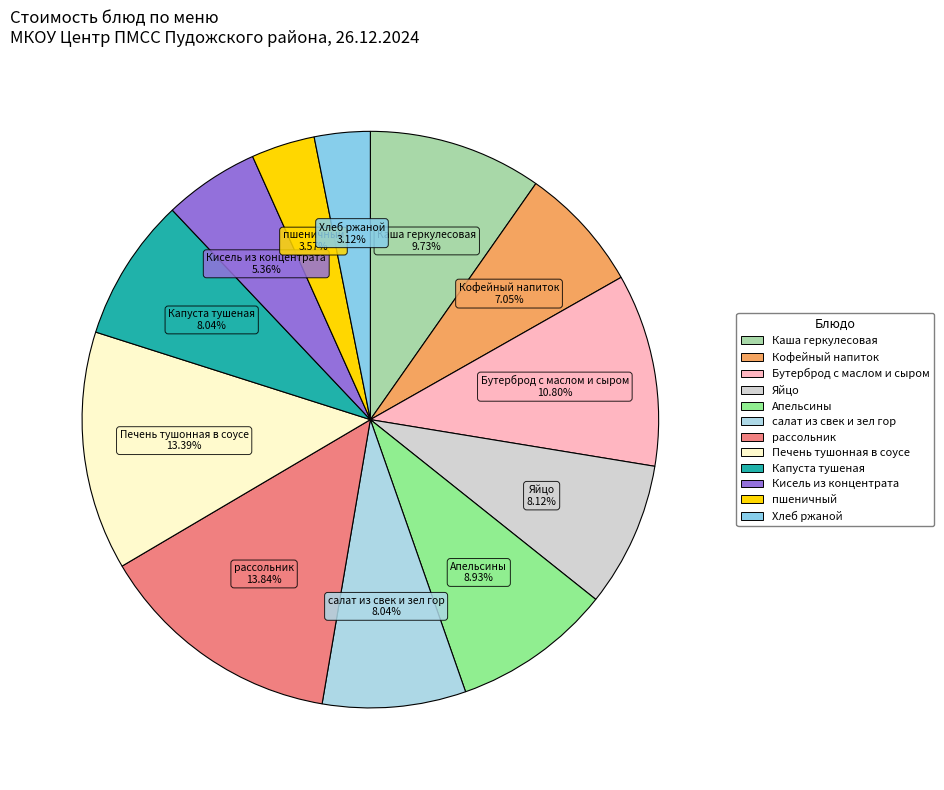

What is the ratio of the value at пшеничный to the value at Кофейный напиток?

0.5